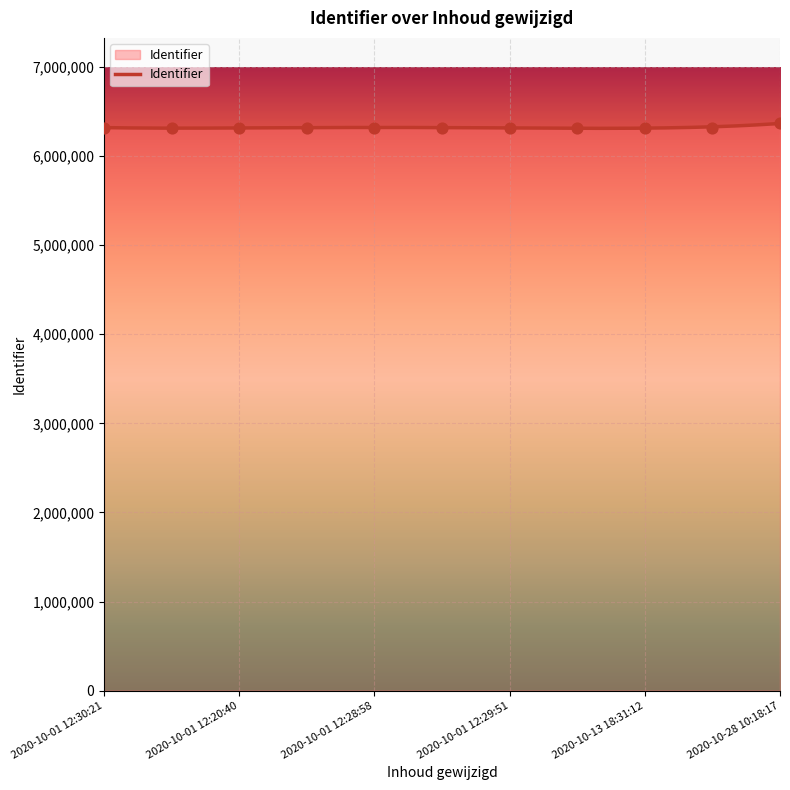

Between 2020-10-28 10:18:17 and 2020-10-13 18:31:12, which is larger?

2020-10-28 10:18:17